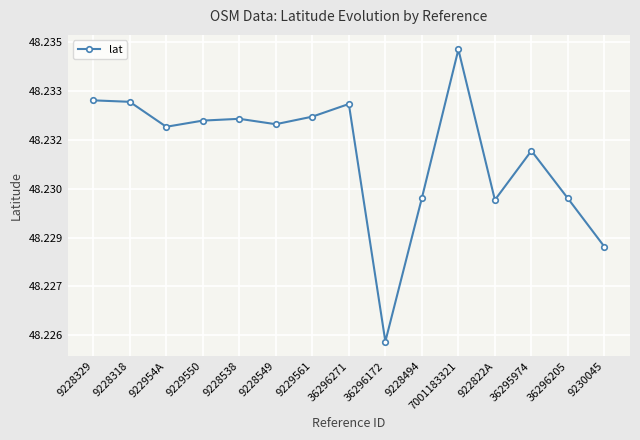

What is the ratio of the value at 922954A to the value at 9230045?

1.0